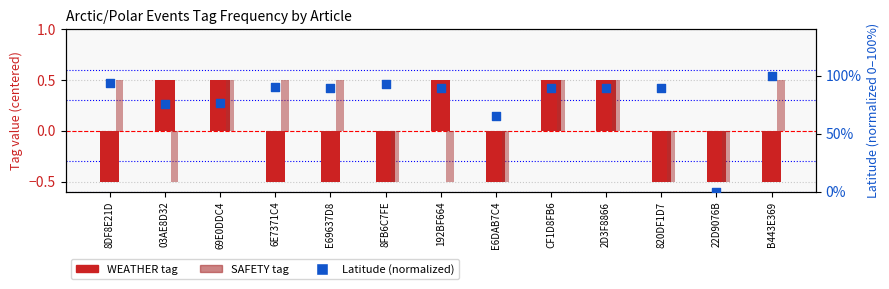

What is the total value across all series at E69637D8?

0.9